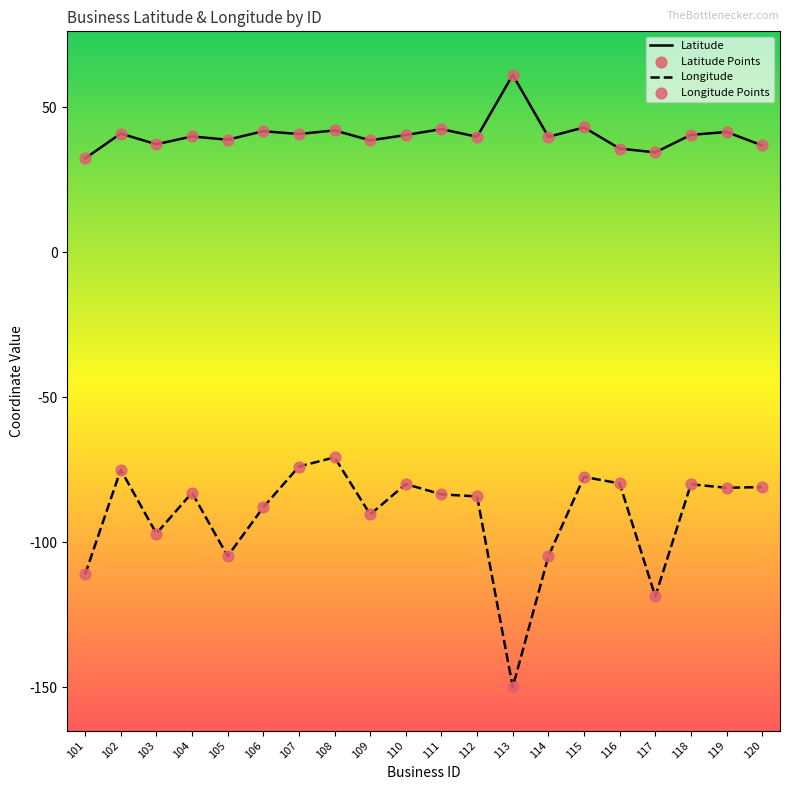

What is the total value across all series at 112?

-44.4